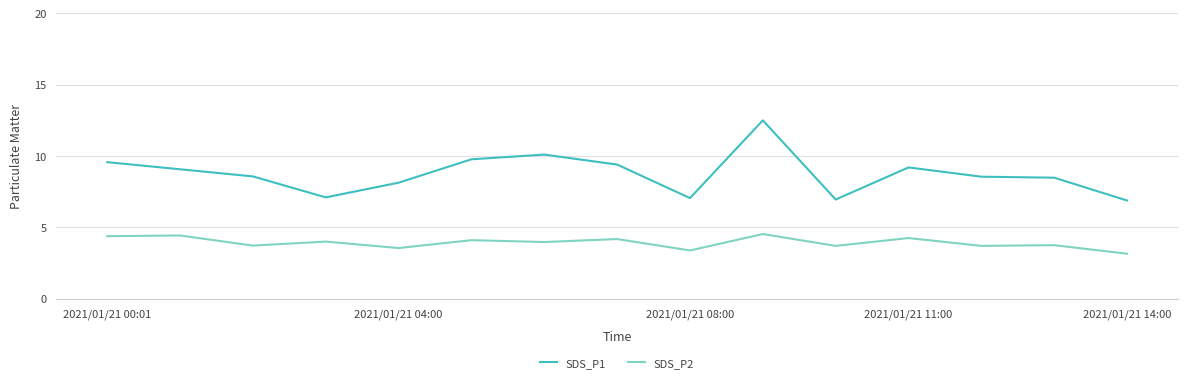

In SDS_P2, how many points are higher than both neighbors (excluding endpoints)?

7